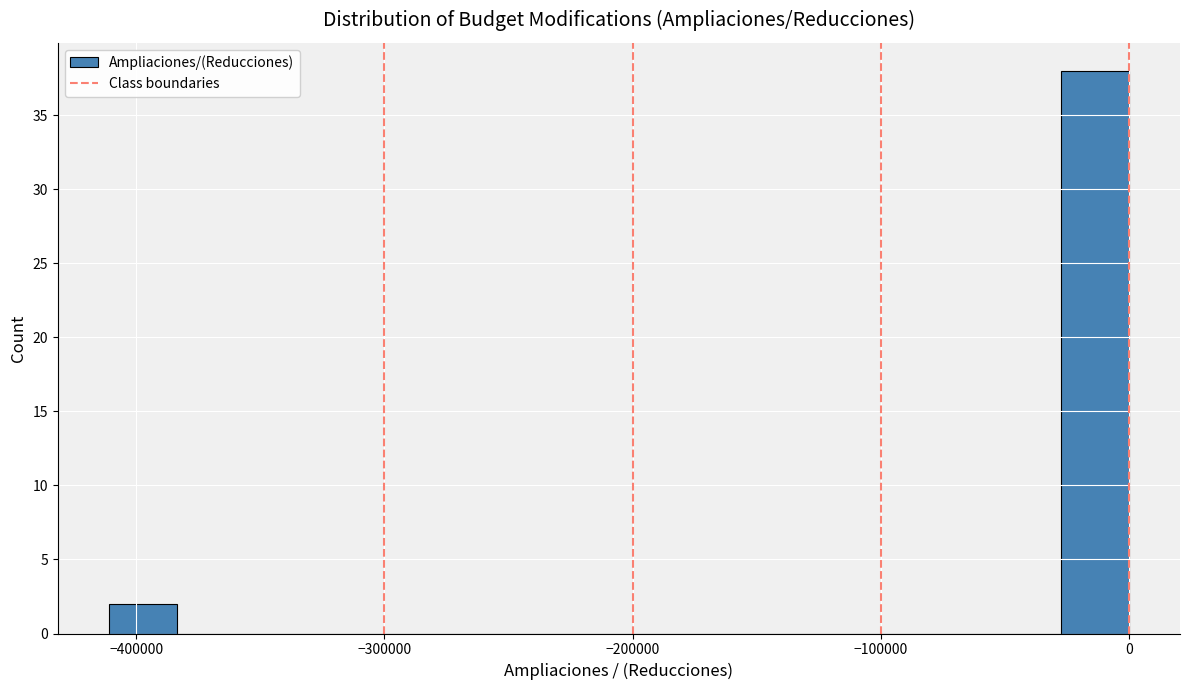

Read against the x-axis, roughly where is the centre of the tallest bar?

-10000